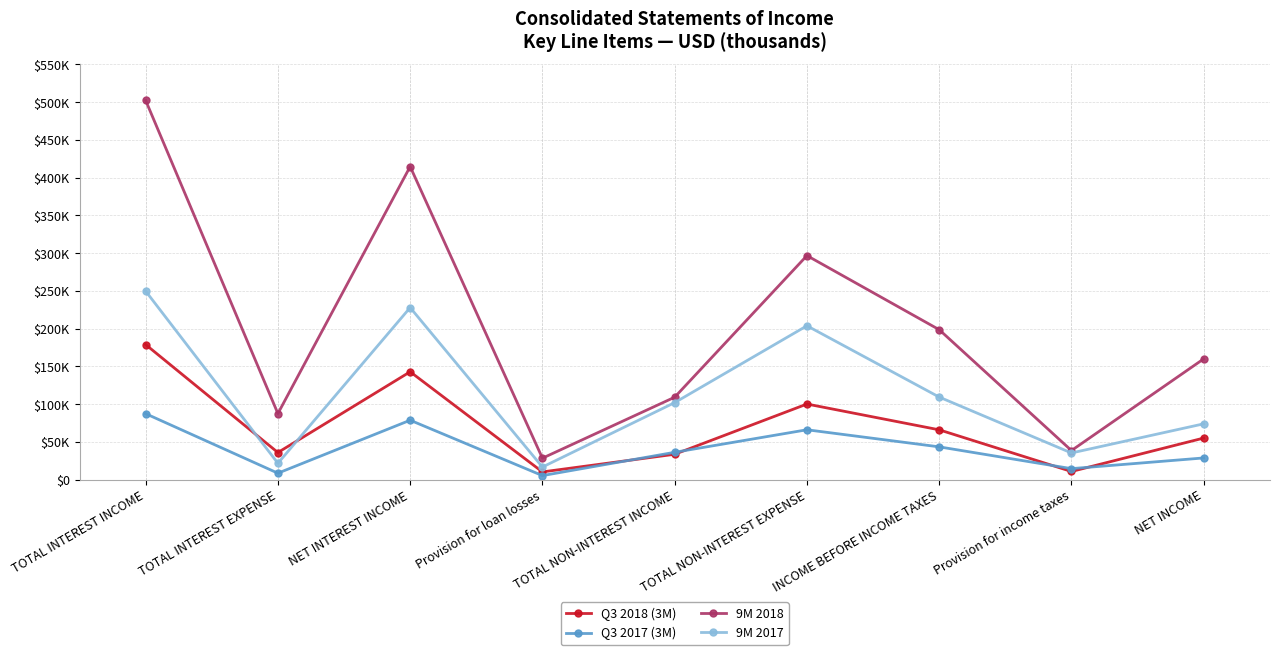

Between TOTAL INTEREST INCOME and NET INCOME, which series saw the biggest shift?

9M 2018